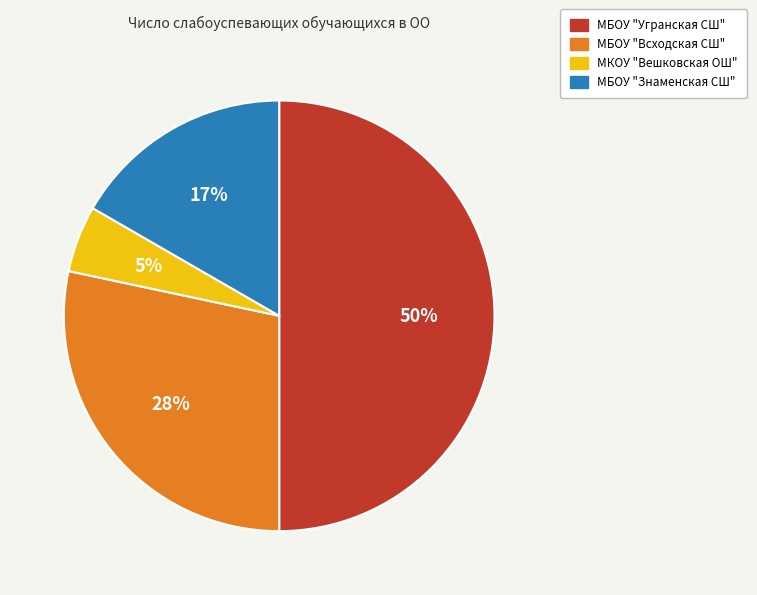

Is the sum of МБОУ "Всходская СШ" and МБОУ "Знаменская СШ" greater than half?

No